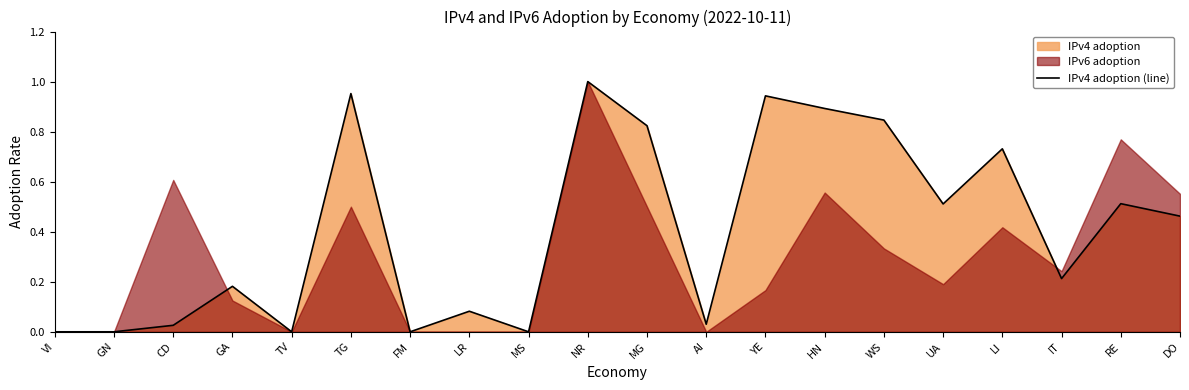

What is the value of the 13th point from the left?

0.9